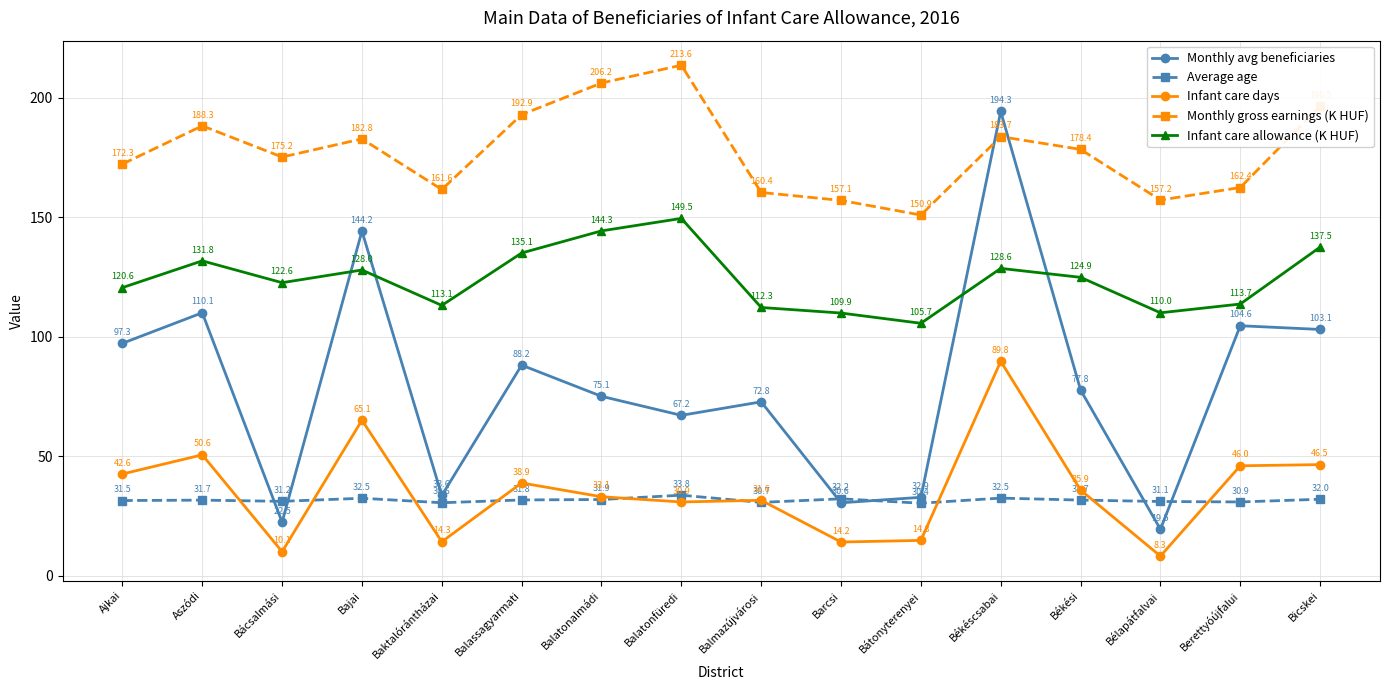

What is the sum of the Average age values at Balatonalmádi and Balatonfüredi?

65.7